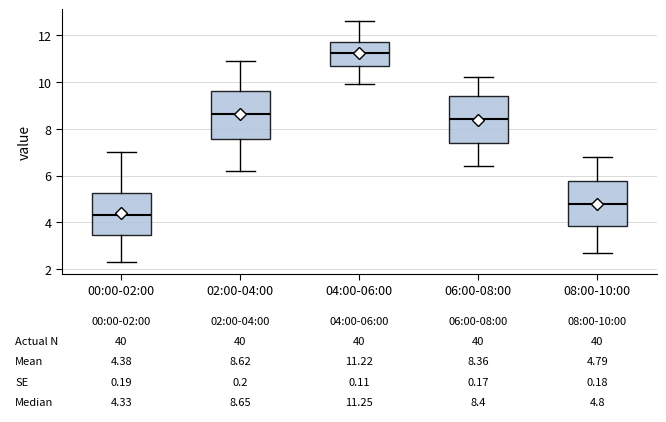

Which box has the highest median line?

04:00-06:00